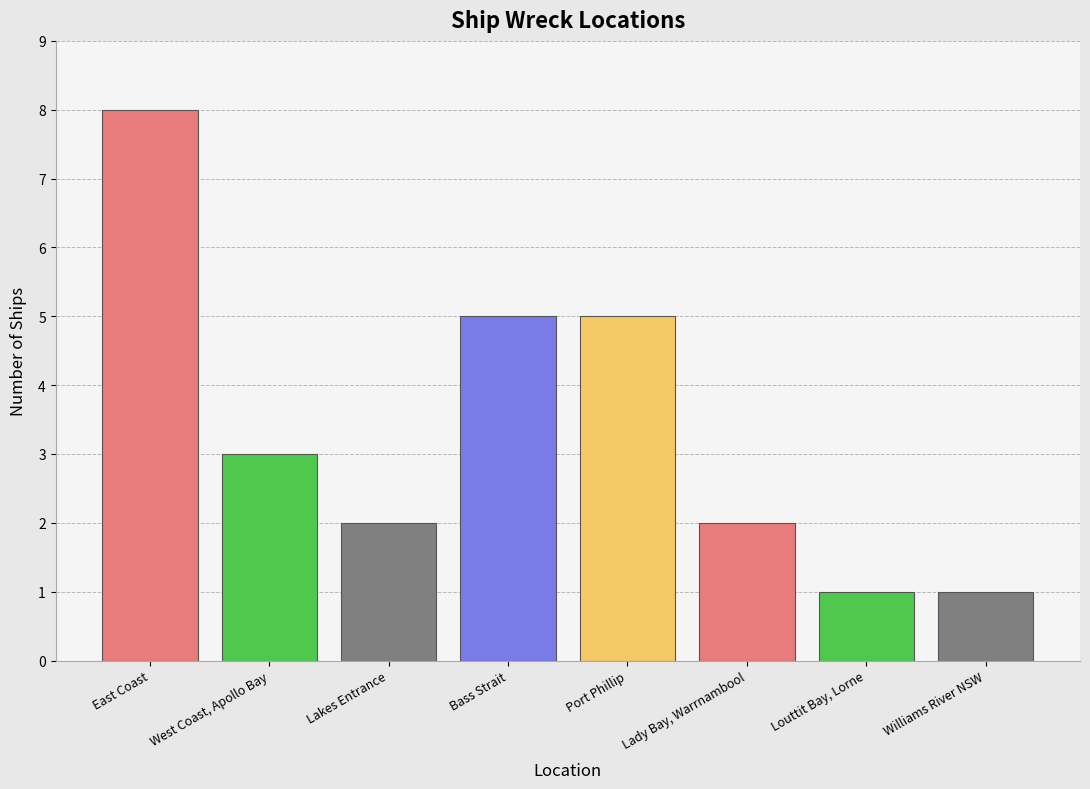

How many bars are there in total?

8